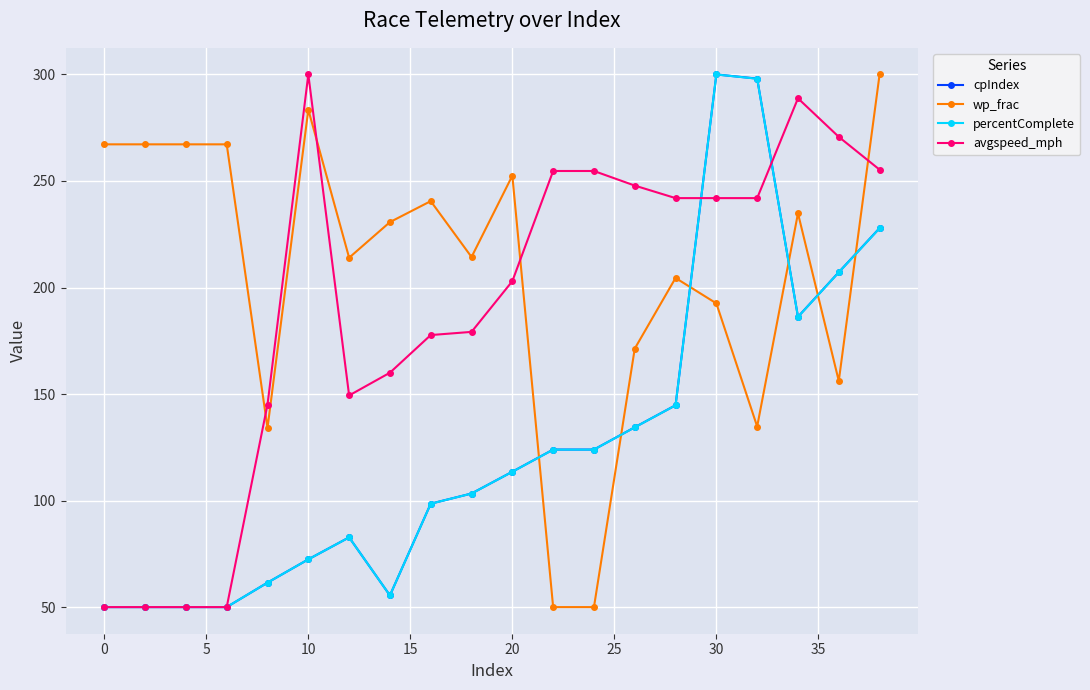

What is the value of the wp_frac point at the 2nd from the left?

267.2